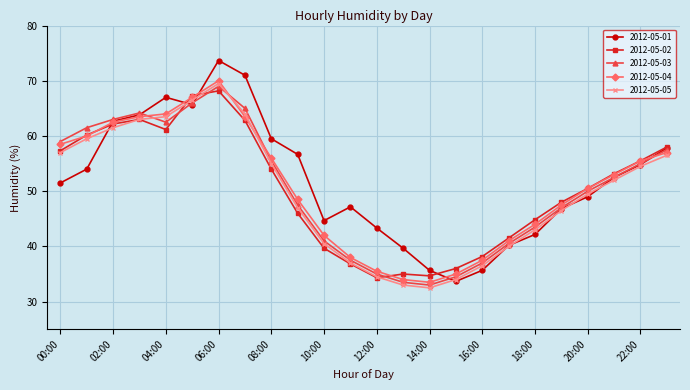

Which series has the widest spread of values?

2012-05-01